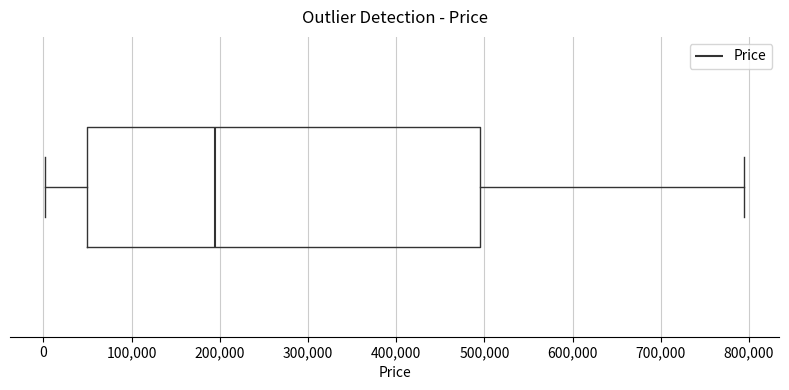

Where does the median line of the box sit on the x-axis? The values are not printed on the chart, so give them approximately, as read against the axis.

190000